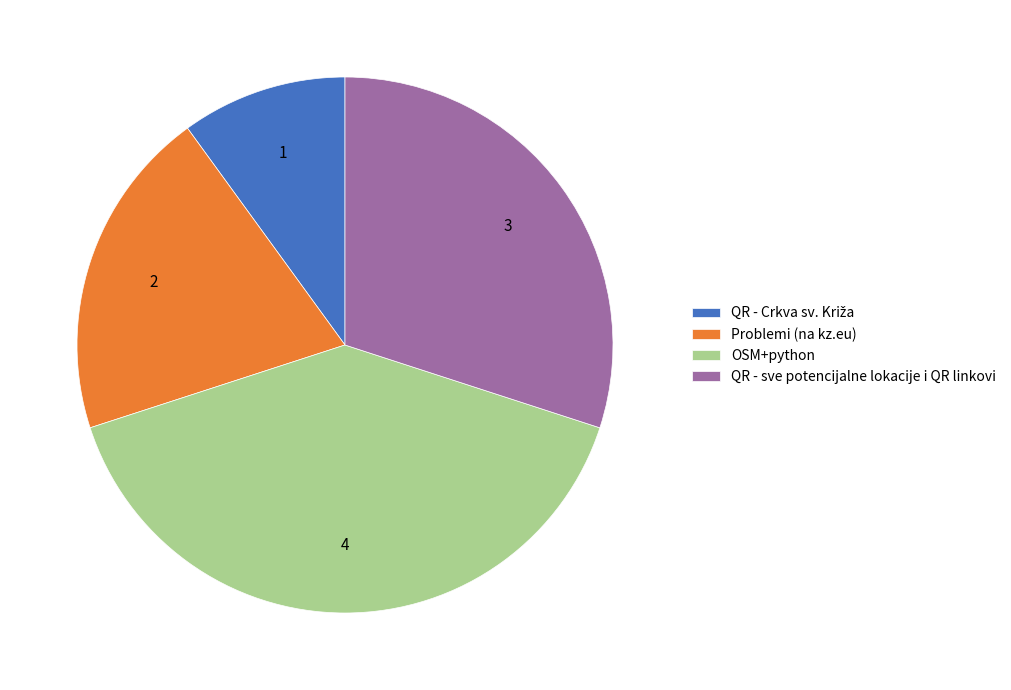

How many slices are in this pie chart?

4